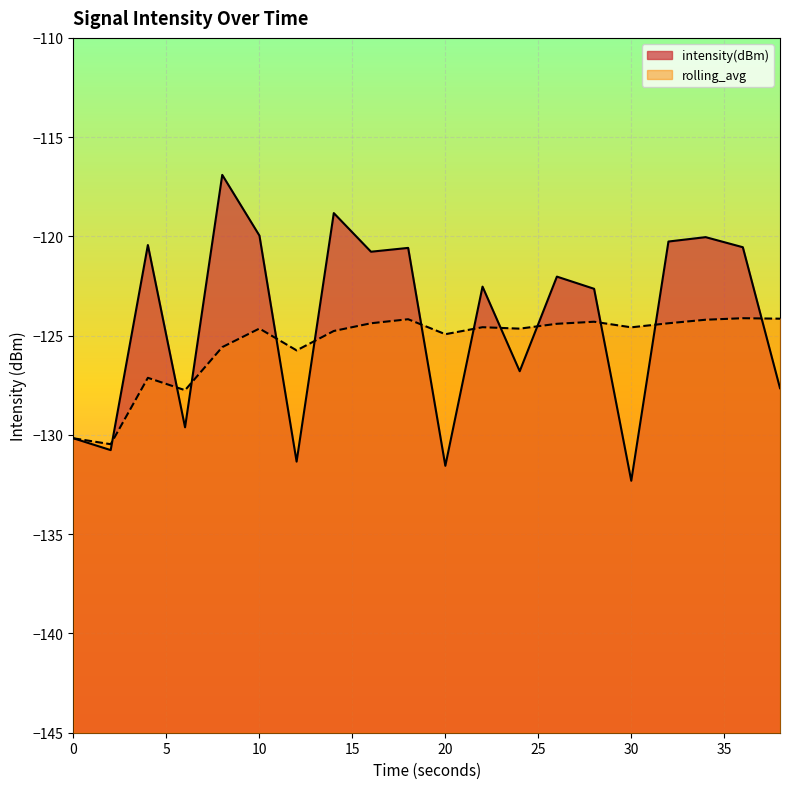

Is it true that intensity(dBm) equals -39.0 at 24?

False